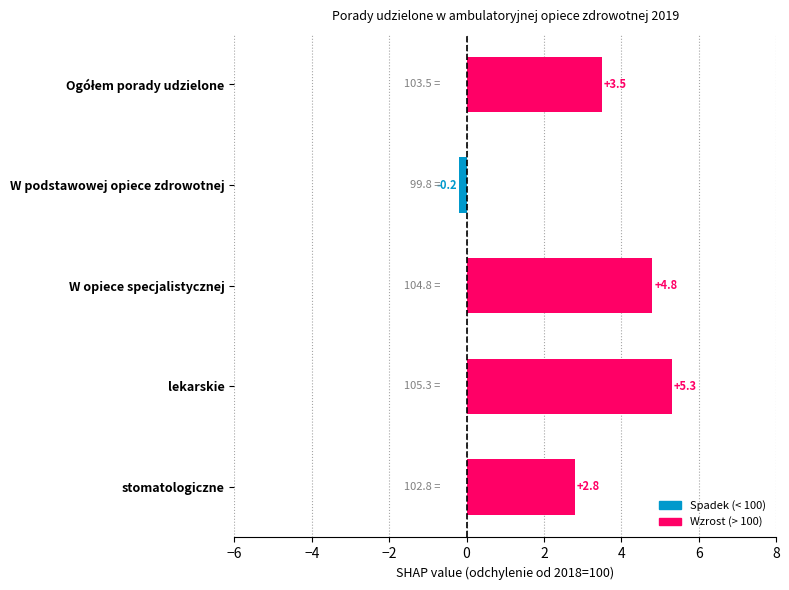

At which category does the chart reach its minimum across all series?

W podstawowej opiece zdrowotnej